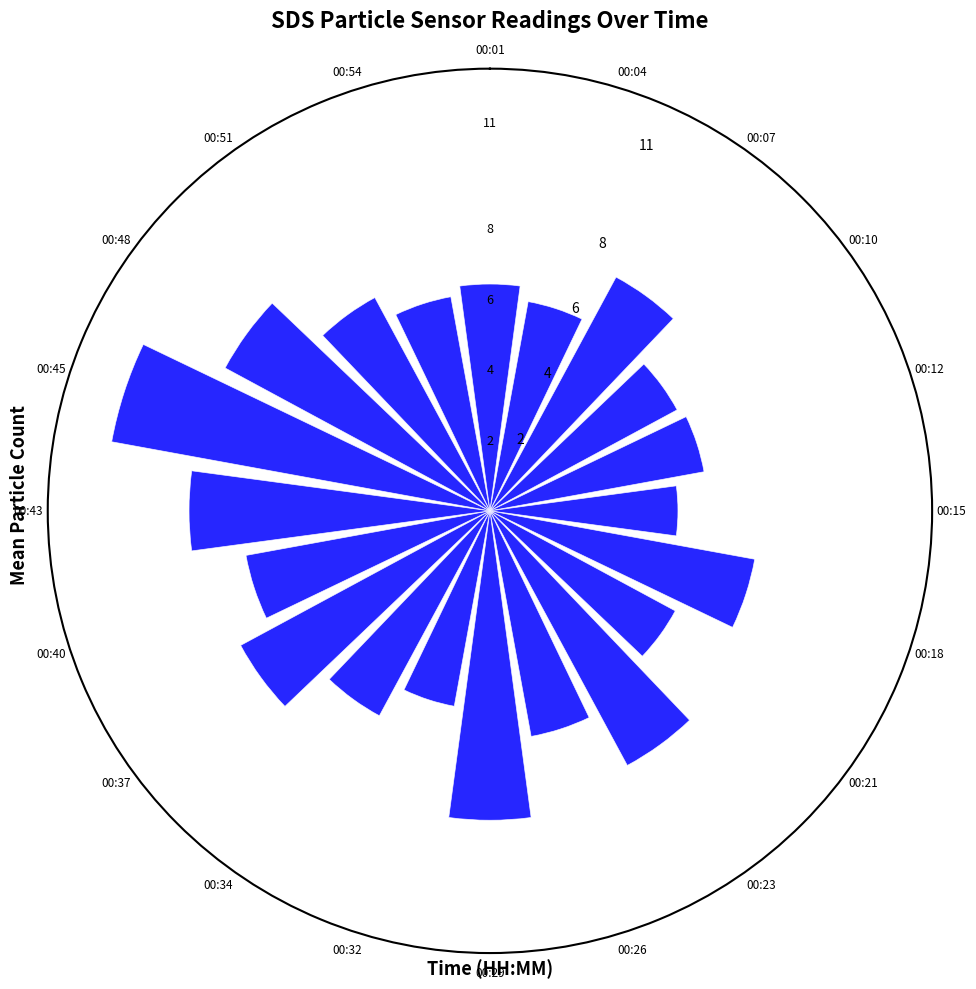

The chart shows a value of 10.6 at 00:26. True or false?

False